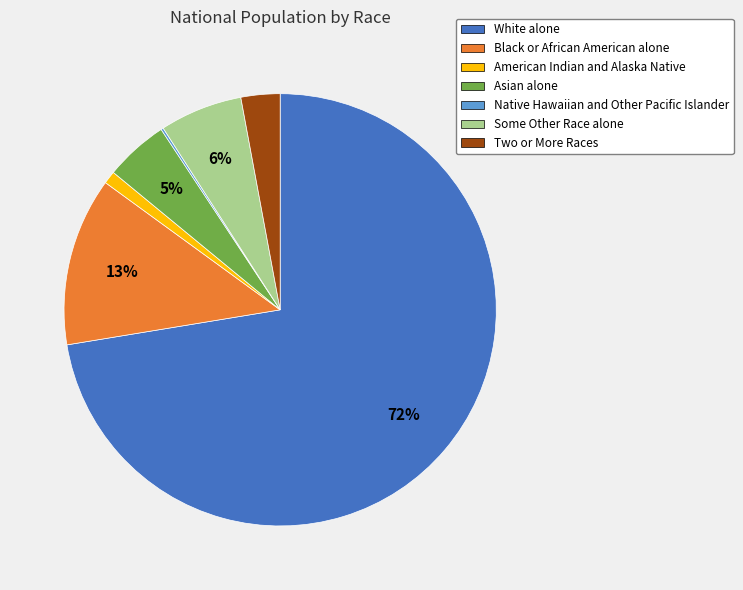

Which category has the biggest portion of the pie?

White alone